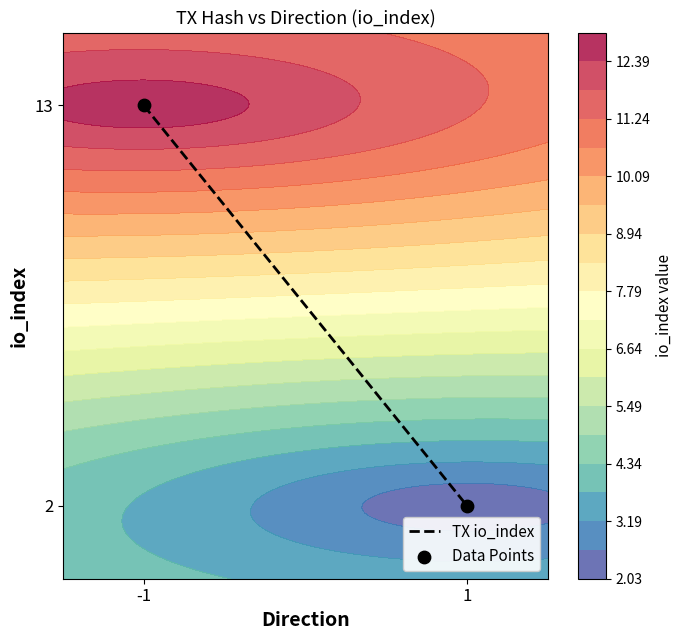

How many Data Points values are between 2 and 13?

2